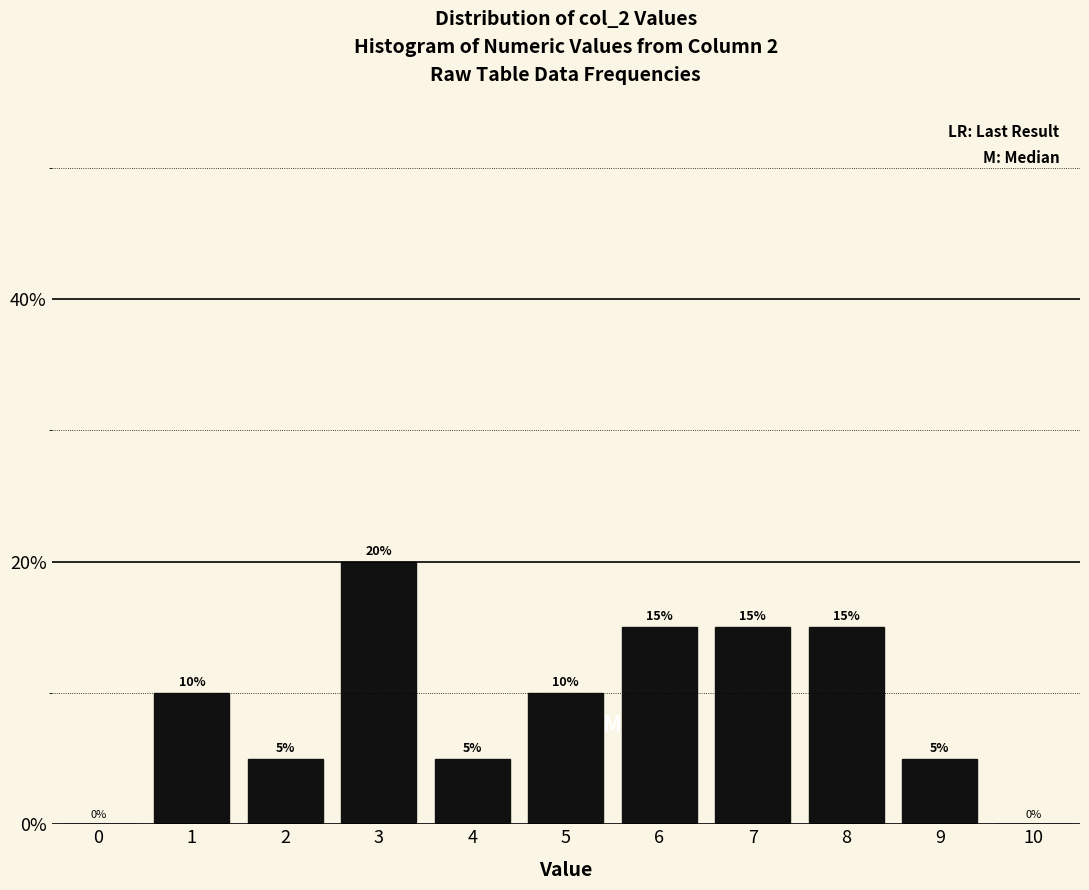

Reading left to right, transcribe this chart: for each bar, give the range it covers on the x-axis and its height.

-0.5 to 0.5: 0
0.5 to 1.5: 10
1.5 to 2.5: 5
2.5 to 3.5: 20
3.5 to 4.5: 5
4.5 to 5.5: 10
5.5 to 6.5: 15
6.5 to 7.5: 15
7.5 to 8.5: 15
8.5 to 9.5: 5
9.5 to 10.5: 0